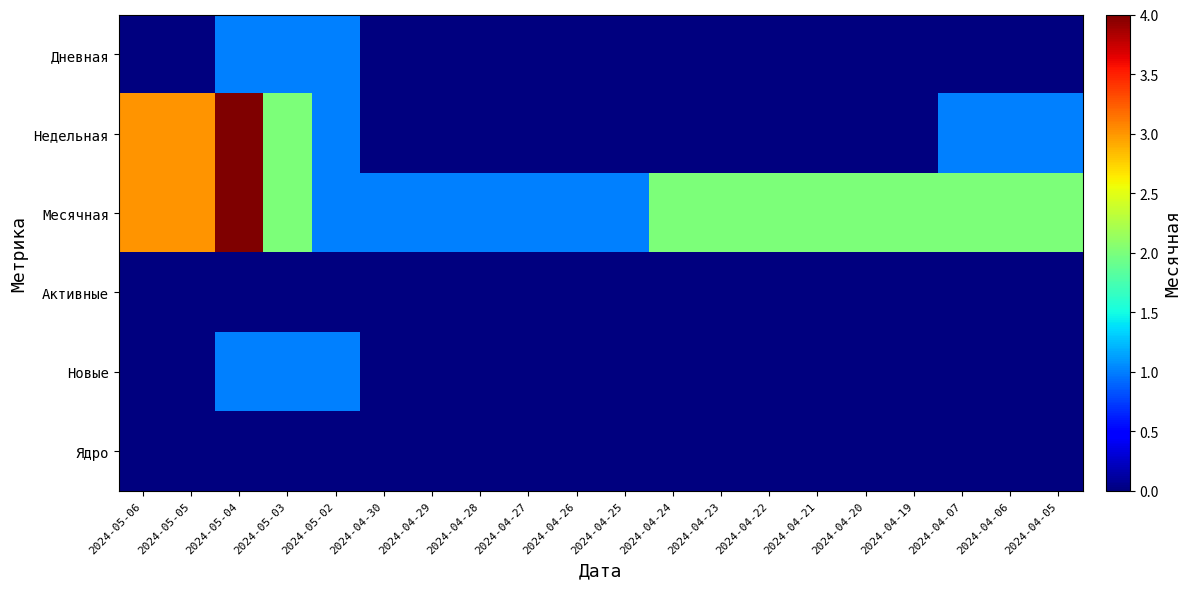

At how many categories does at least one series exceed 1?

13